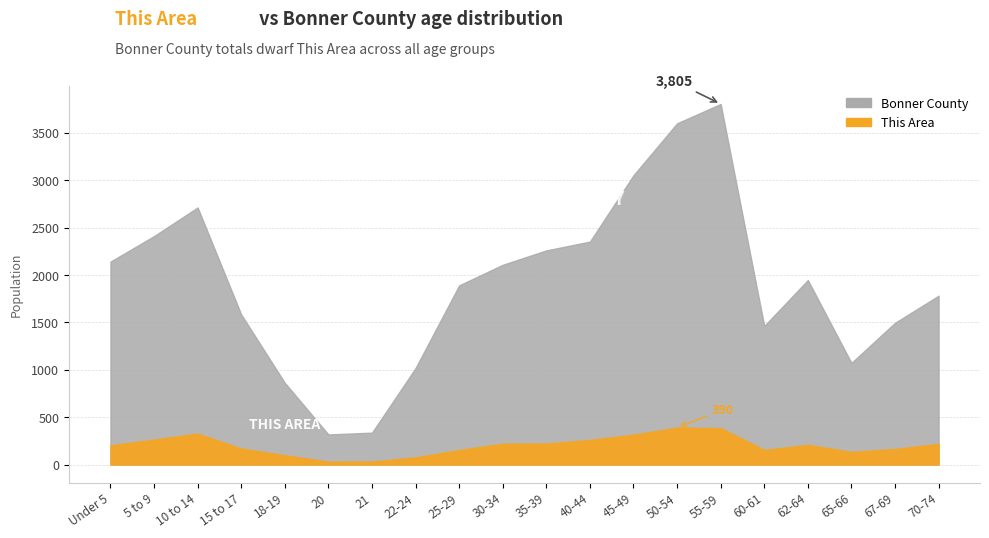

What is the minimum value shown in the chart?

31